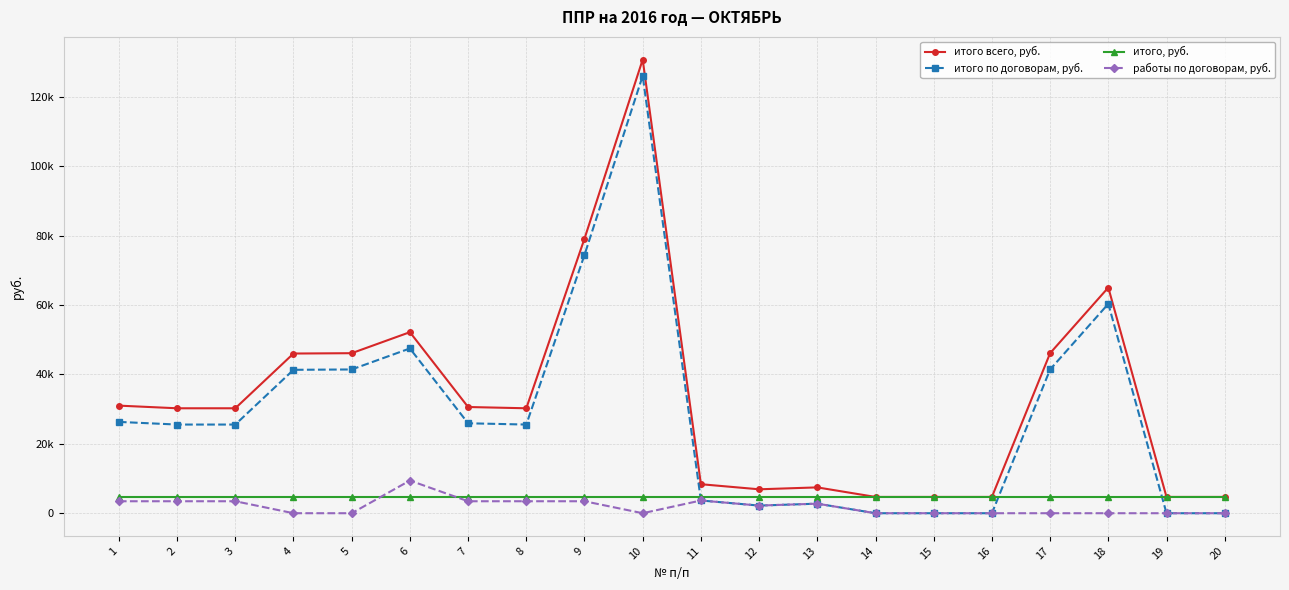

In работы по договорам, руб., how many points are higher than both neighbors (excluding endpoints)?

3